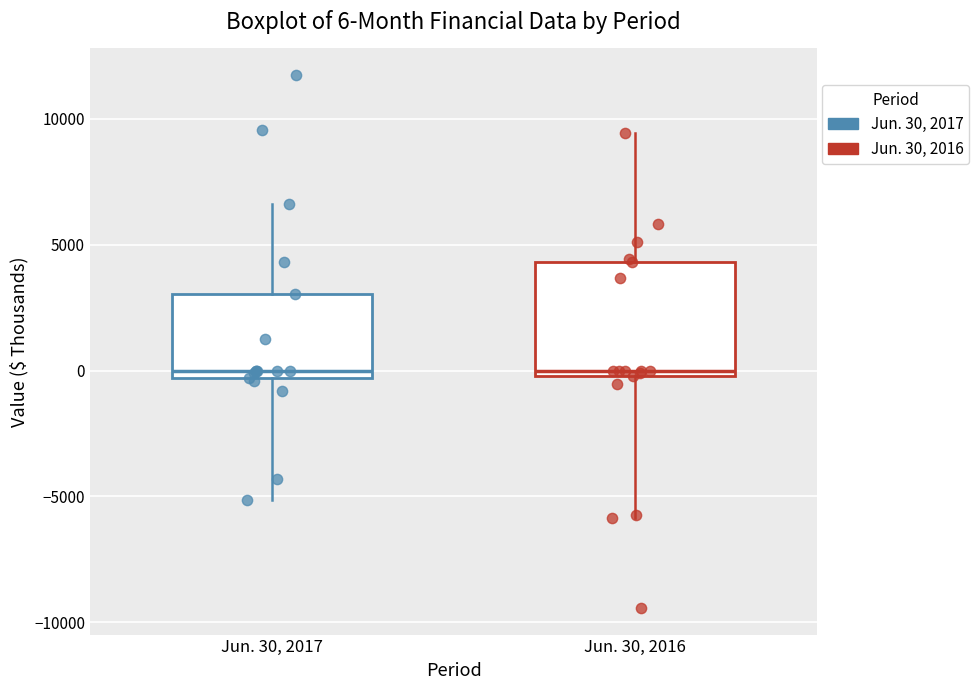

Comparing the boxes themselves (not the whiskers), which one is the tallest?

Jun. 30, 2016